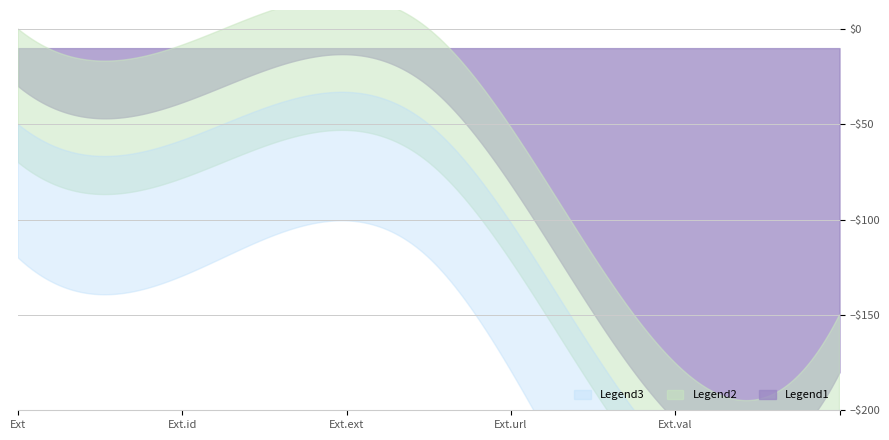

What position from the right is Extension.extension?

3